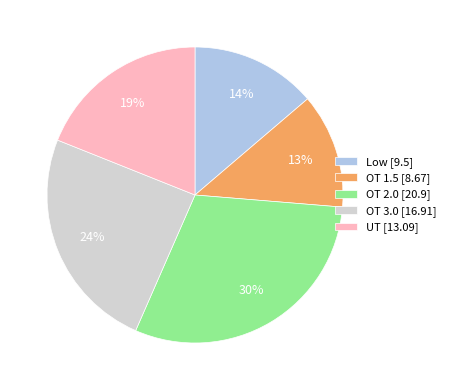

Combined, do OT 1.5 [8.67] and OT 3.0 [16.91] account for over 50%?

No